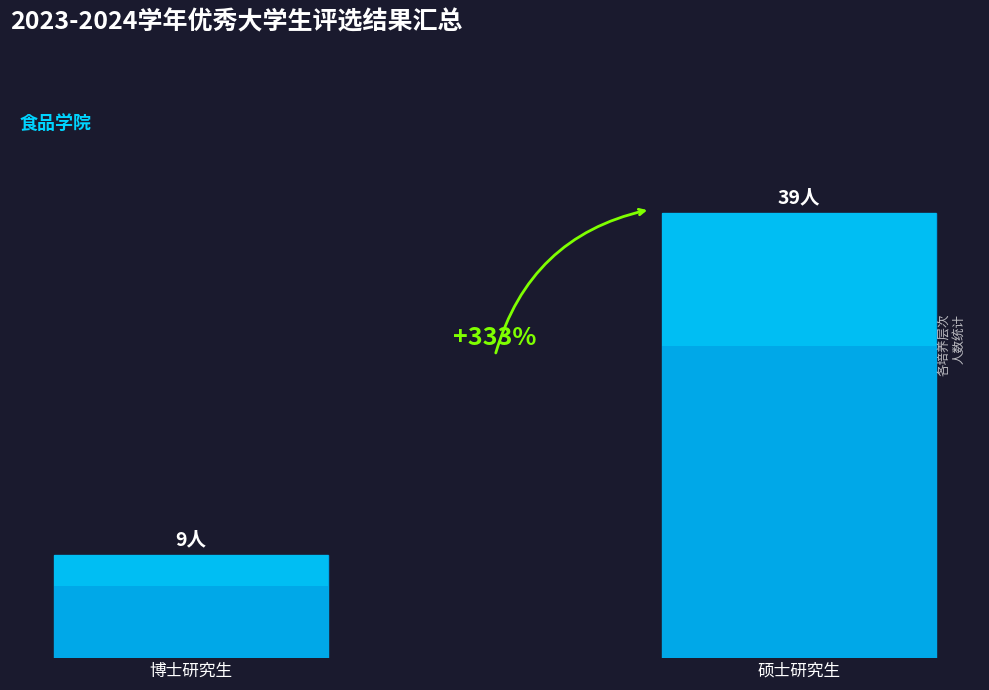

What is the minimum value shown in the chart?

9